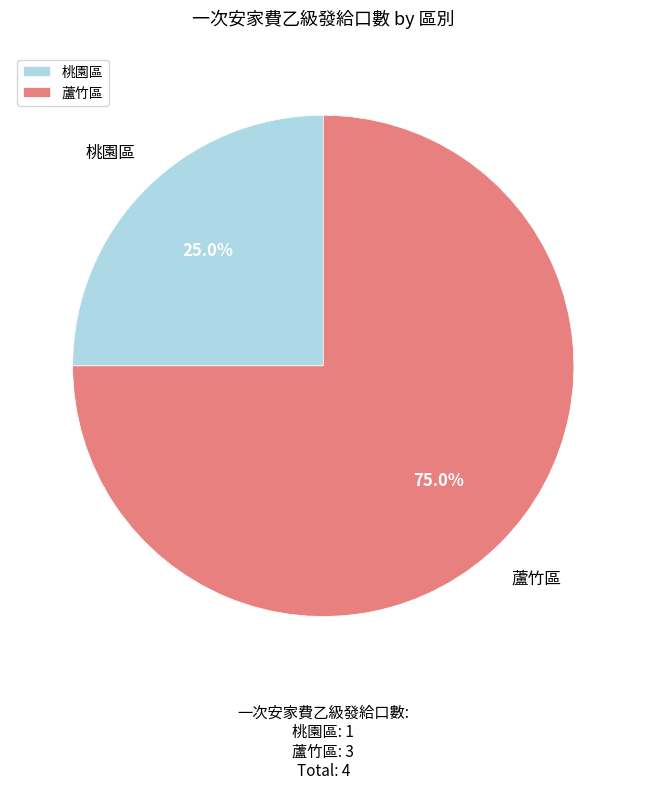

Is it true that 蘆竹區 is 75% of the pie?

True